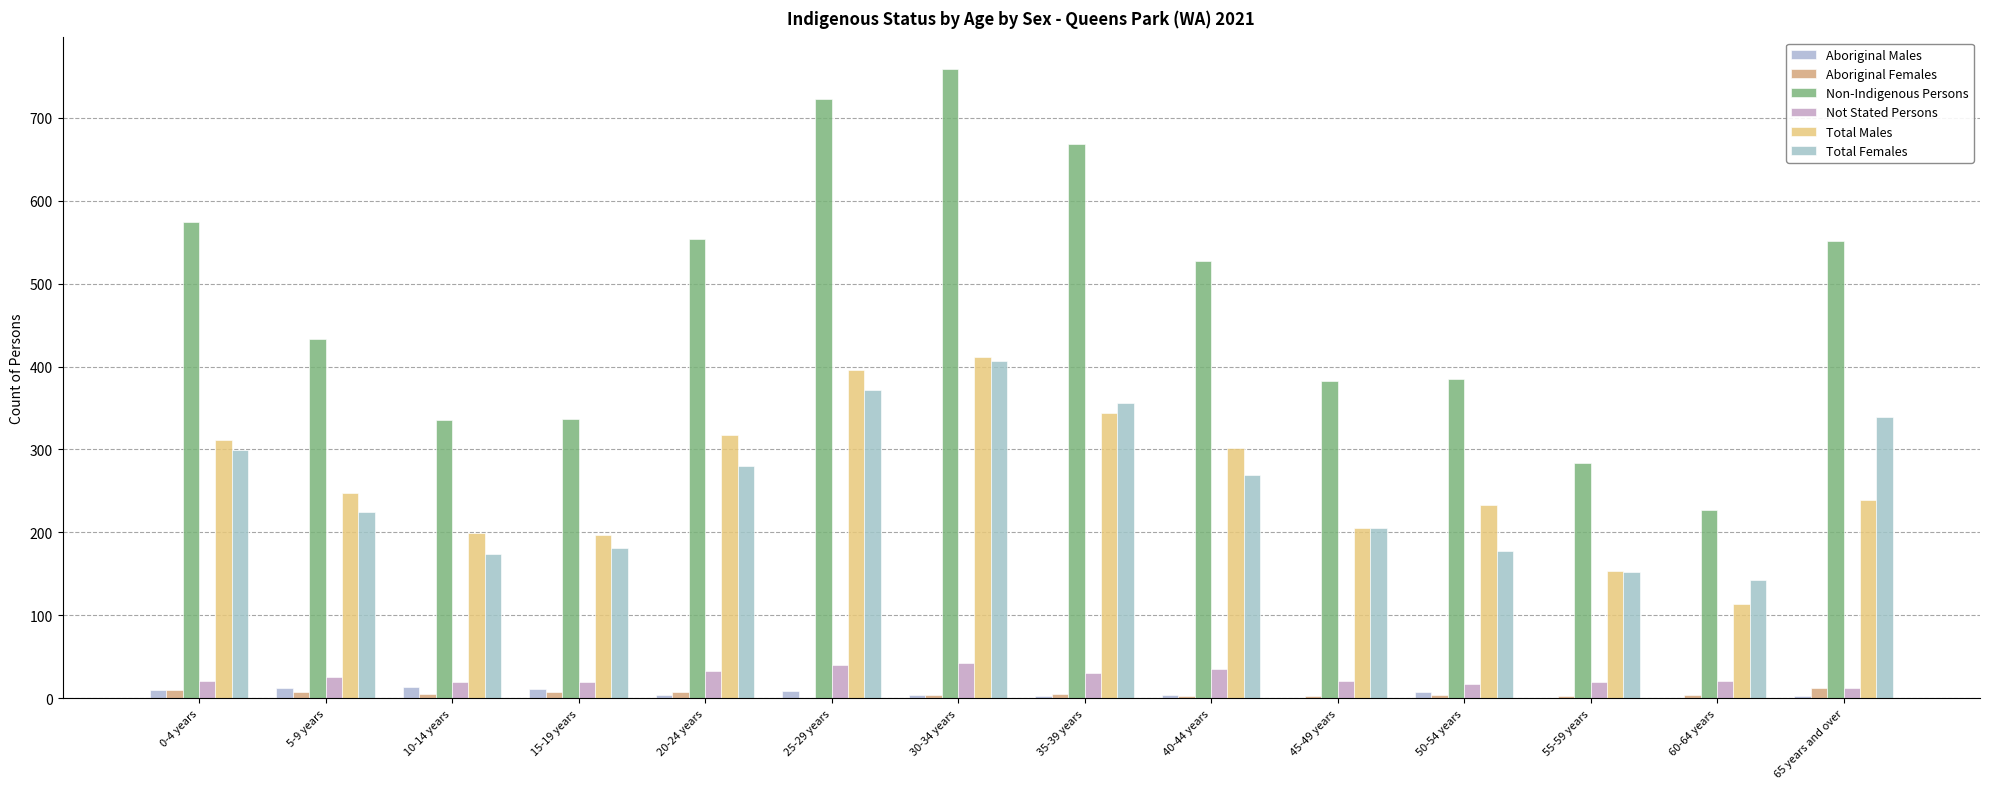

Between 20-24 years and 30-34 years, which series saw the biggest shift?

Non-Indigenous Persons